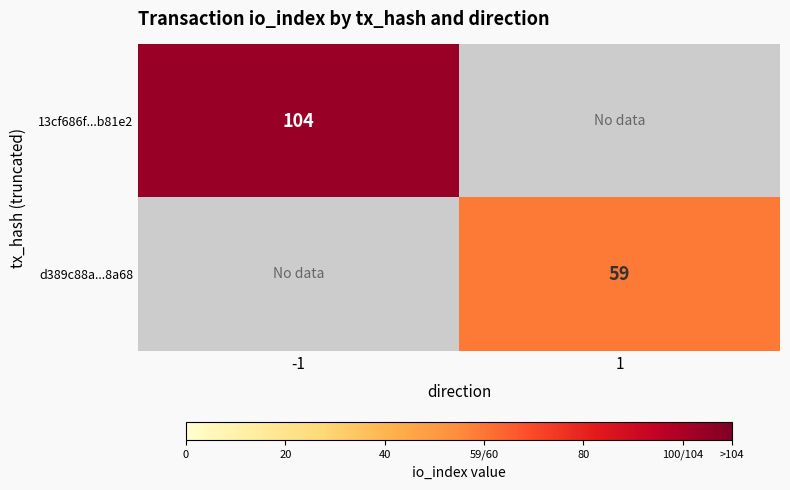

True or false: d389c88a...8a68 has a value of 59 at 1.

True